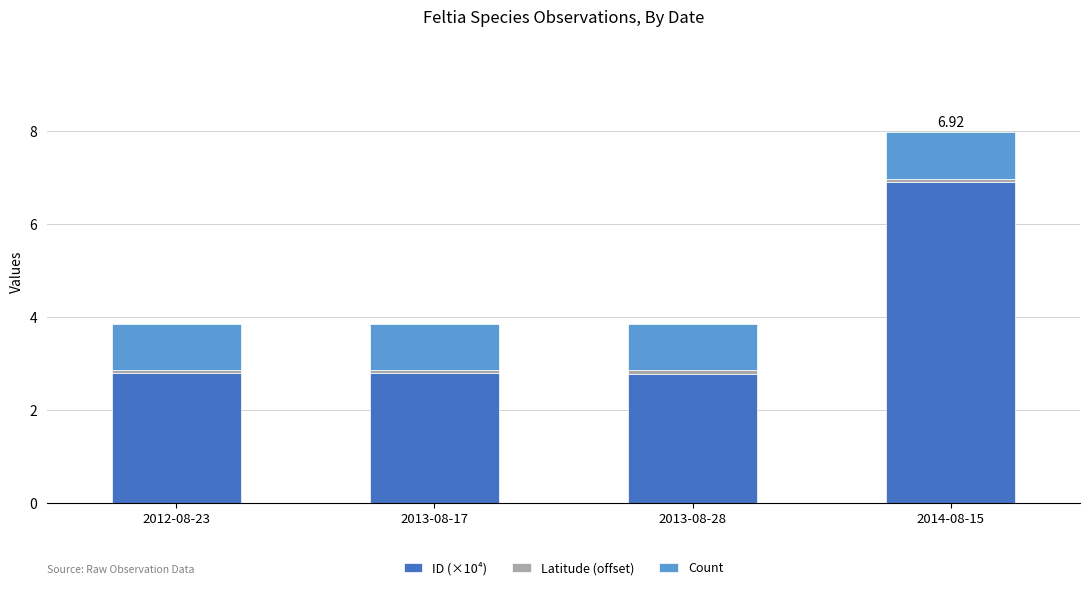

At which category is the sum across all series the highest?

2014-08-15